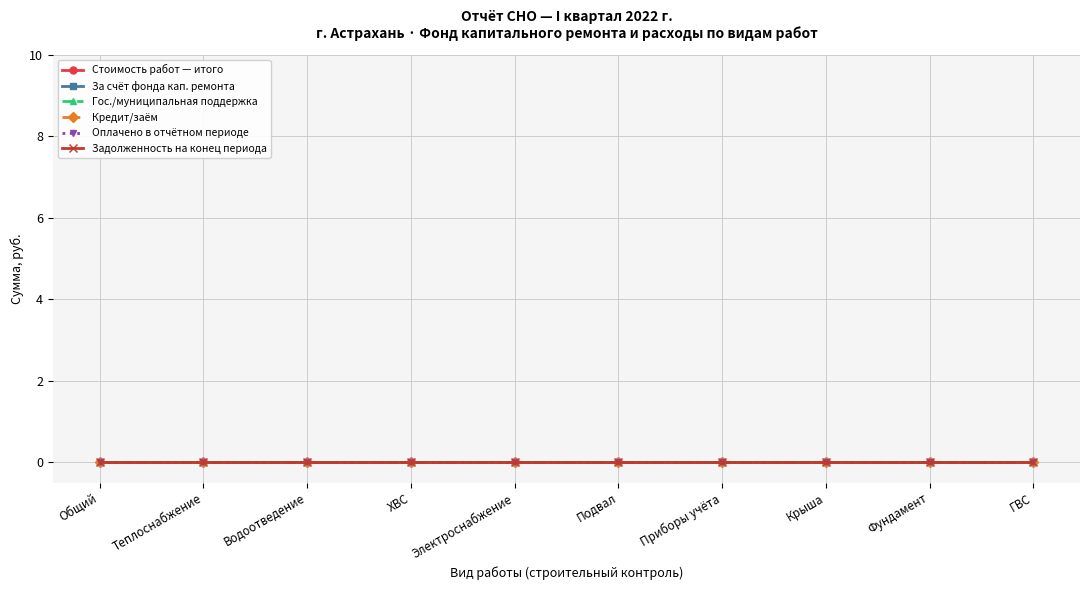

What is the label of the 3rd point from the left?

Водоотведение